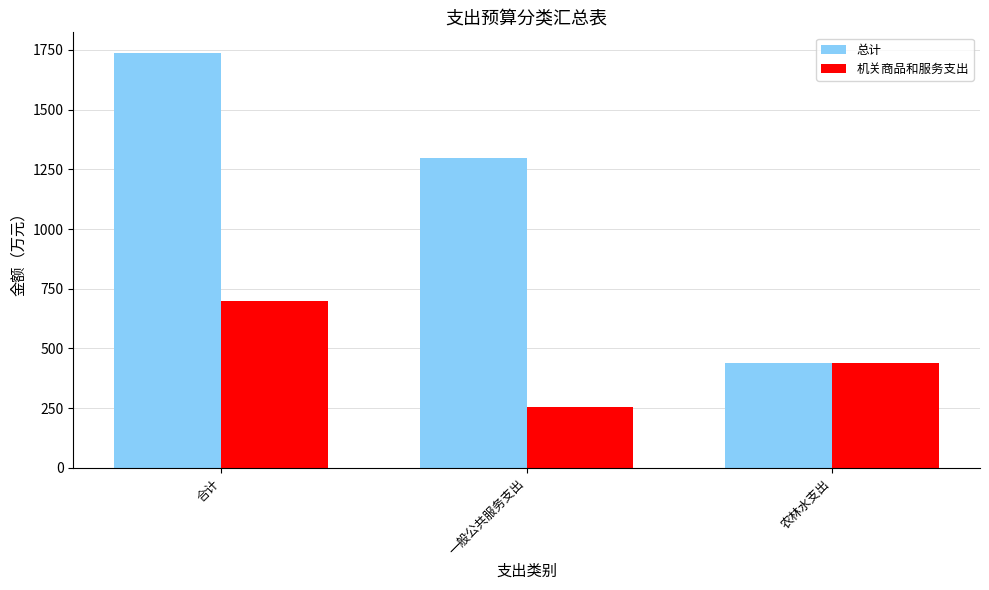

What is the label of the 3rd bar from the left?

农林水支出